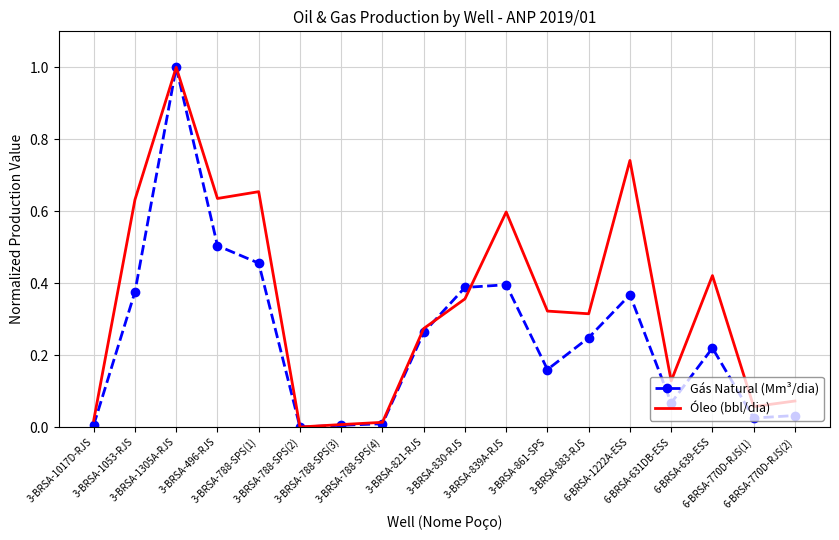

Which series has the largest total across all categories?

Óleo (bbl/dia)